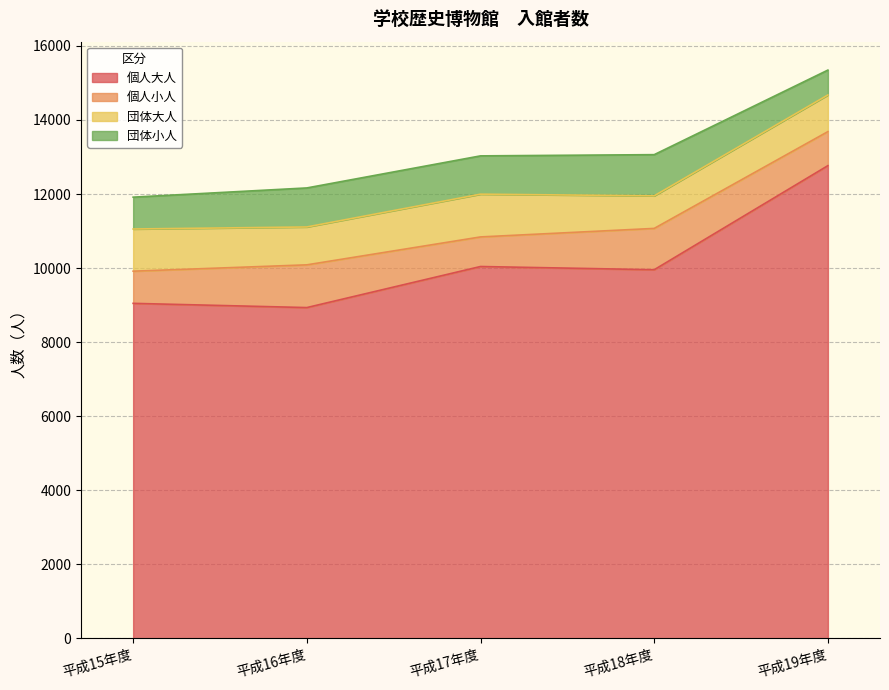

Which category has the lowest value in the 団体大人 series?

平成18年度